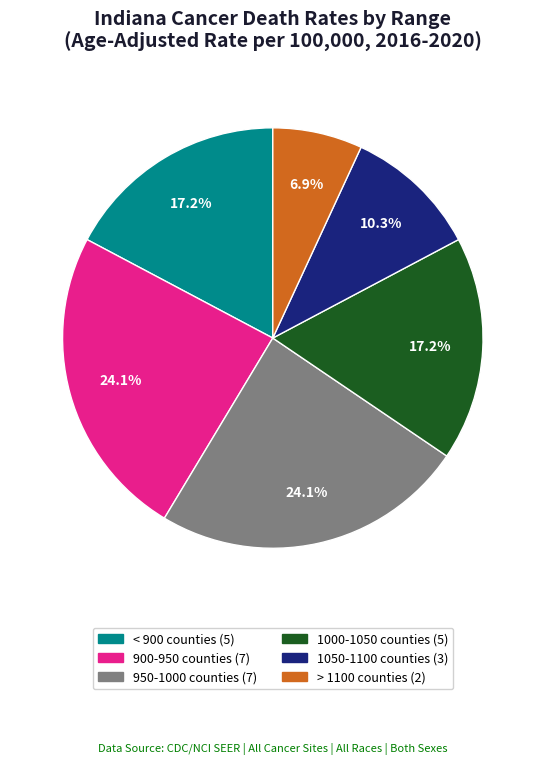

Is there a majority slice in this chart?

No